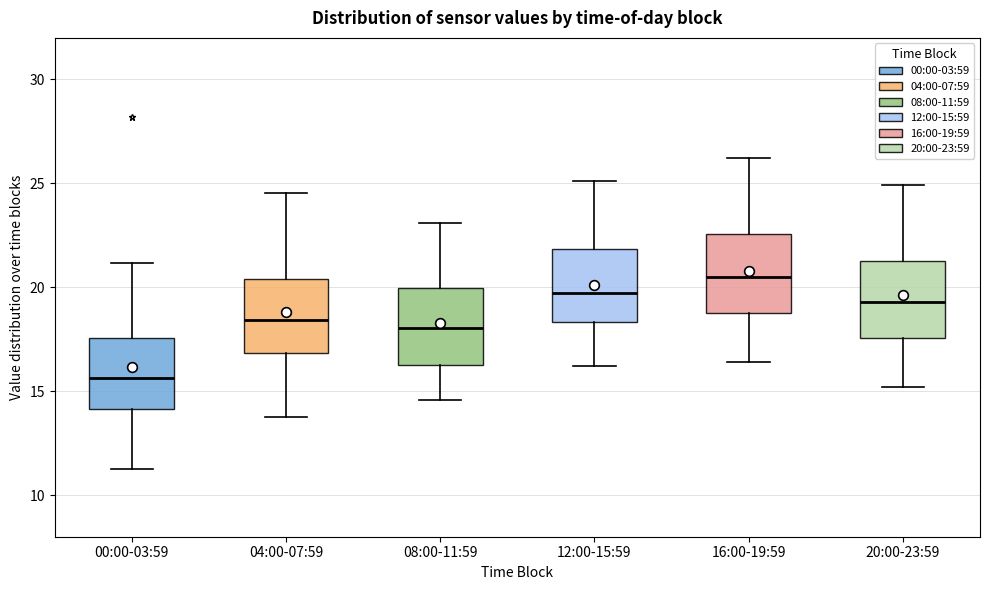

Which box's median line is the highest?

16:00-19:59